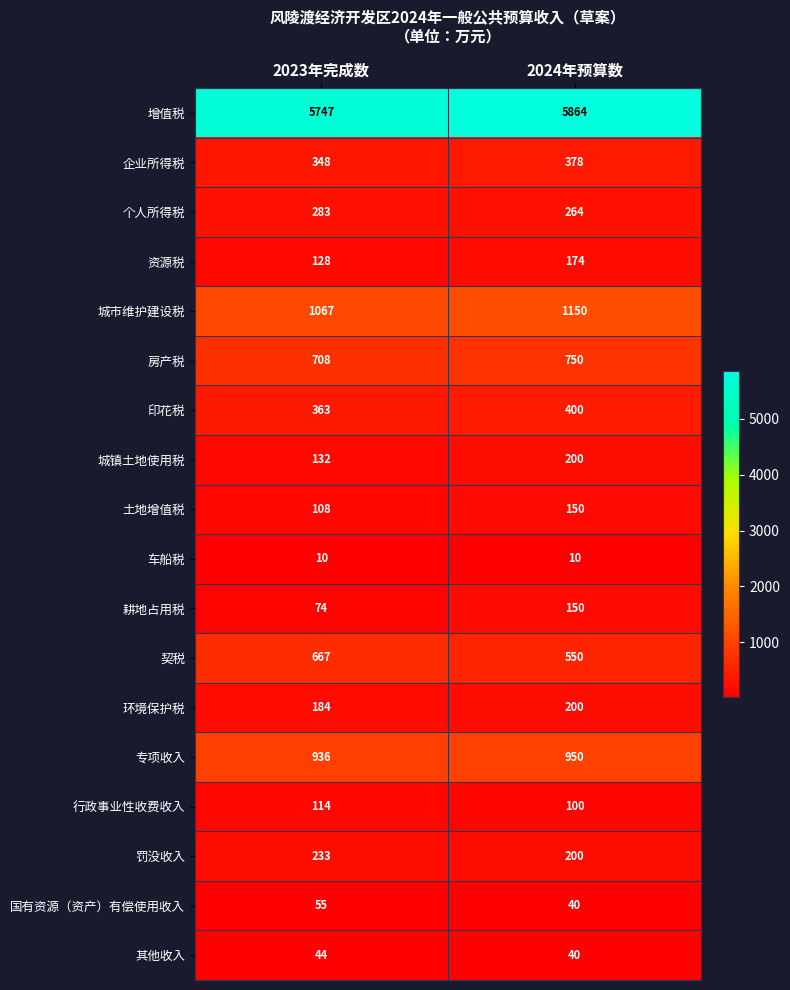

Rank the categories by 行政事业性收费收入 value from highest to lowest.

2023年完成数, 2024年预算数